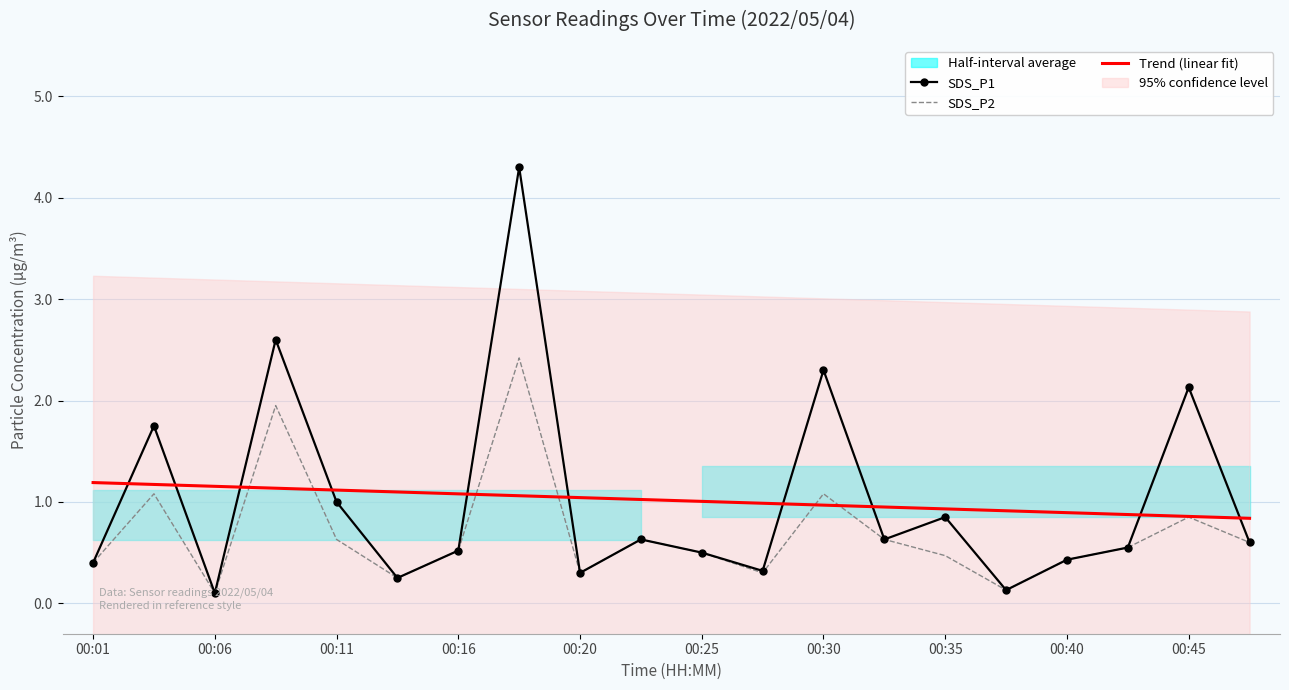

What is the minimum value for Trend (linear fit)?

0.8